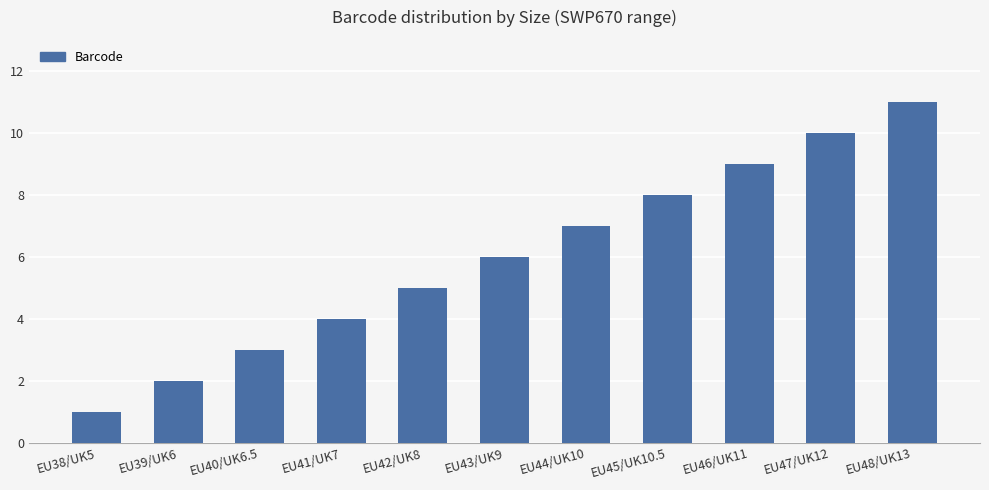

What is the difference between the maximum and minimum values?

10